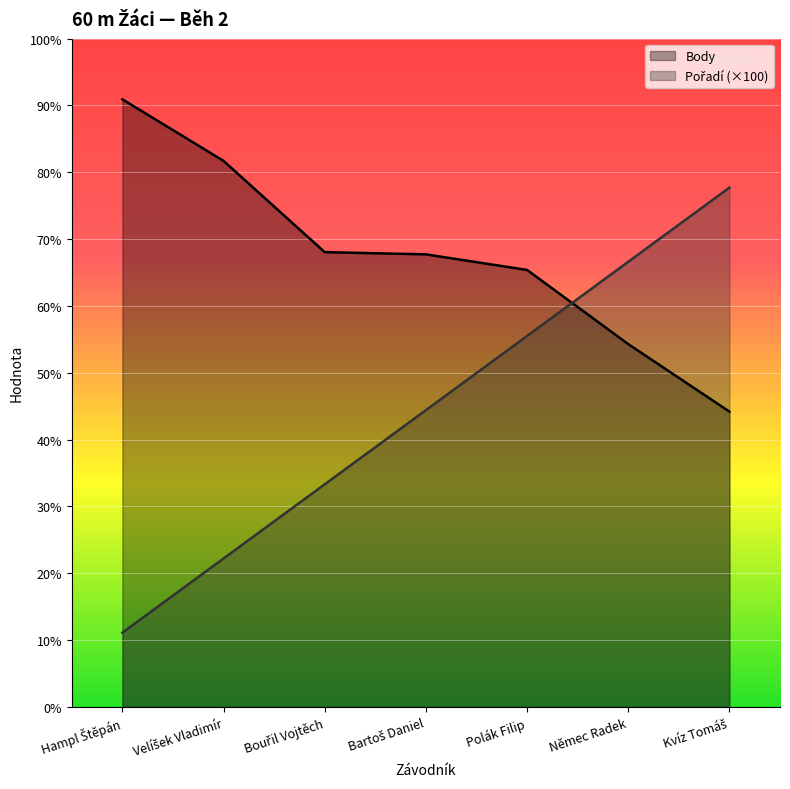

True or false: Pořadí has a value of 330 at Němec Radek.

False